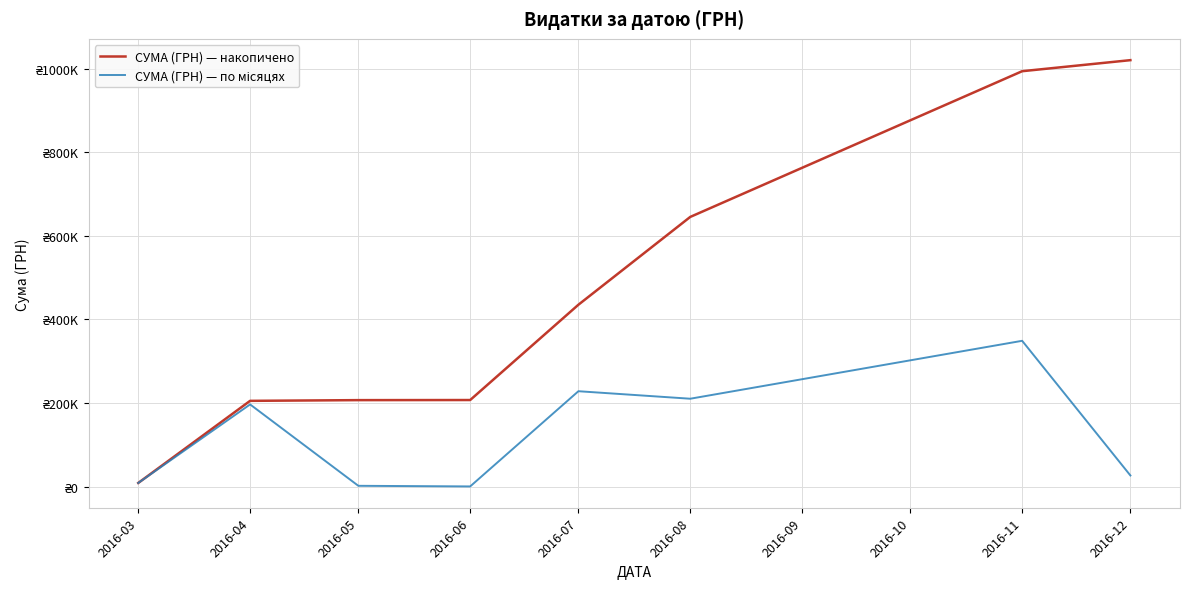

Between 2016-04 and 2016-07, which series saw the biggest shift?

СУМА (ГРН) — накопичено